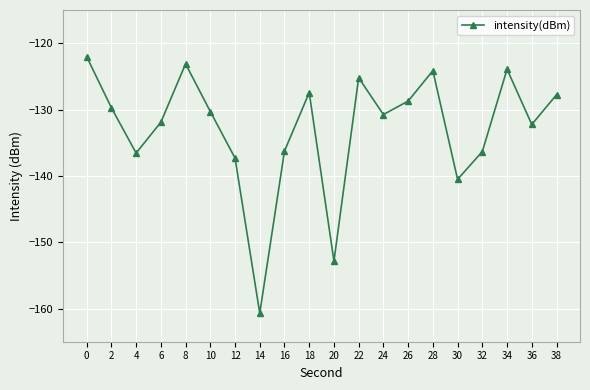

The chart shows a value of -131.9 at 6. True or false?

True